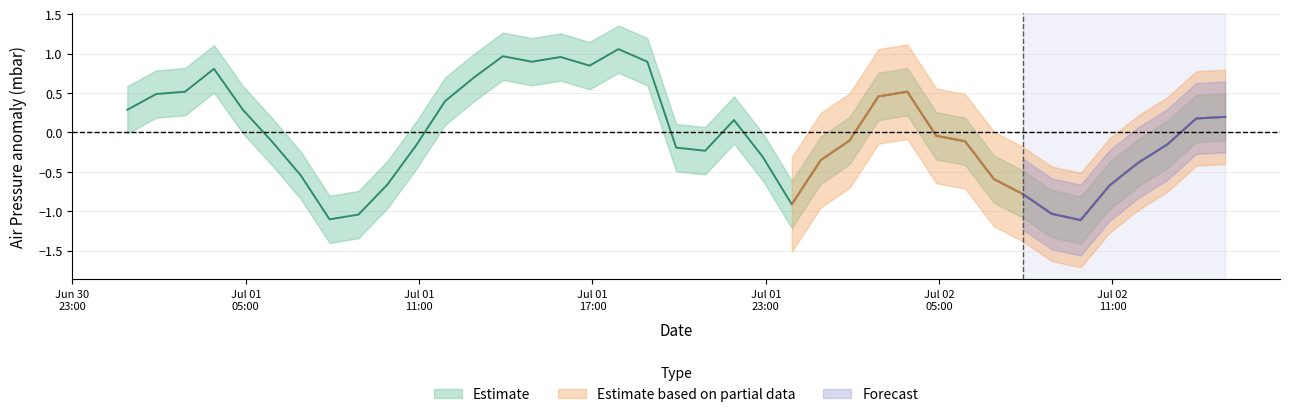

The value at 2020-07-02T08:54:00Z is -1.0. True or false?

True